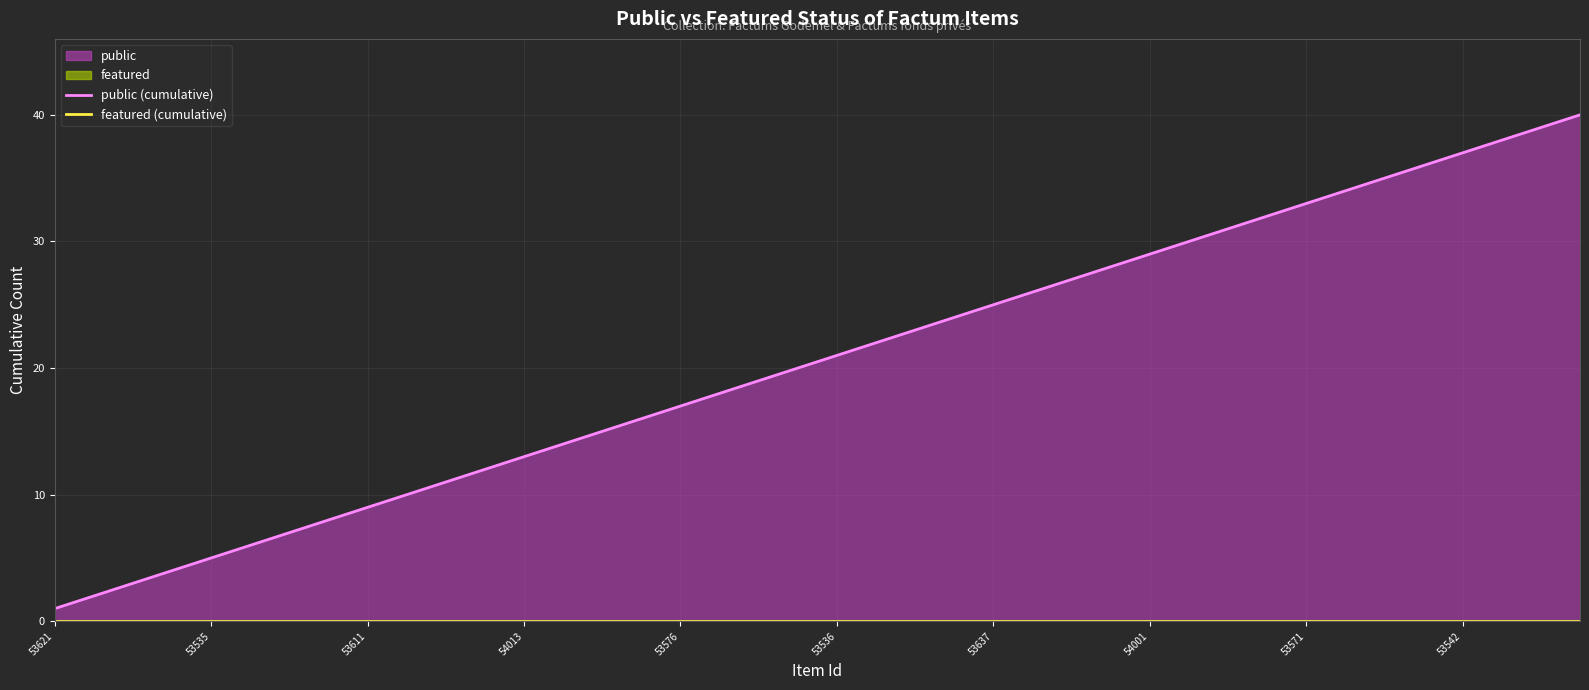

Which series has the largest total across all categories?

public (cumulative)